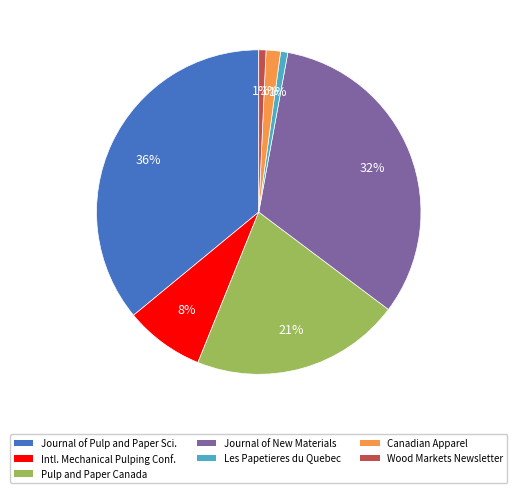

Does Pulp and Paper Canada account for over 50% of the chart?

No